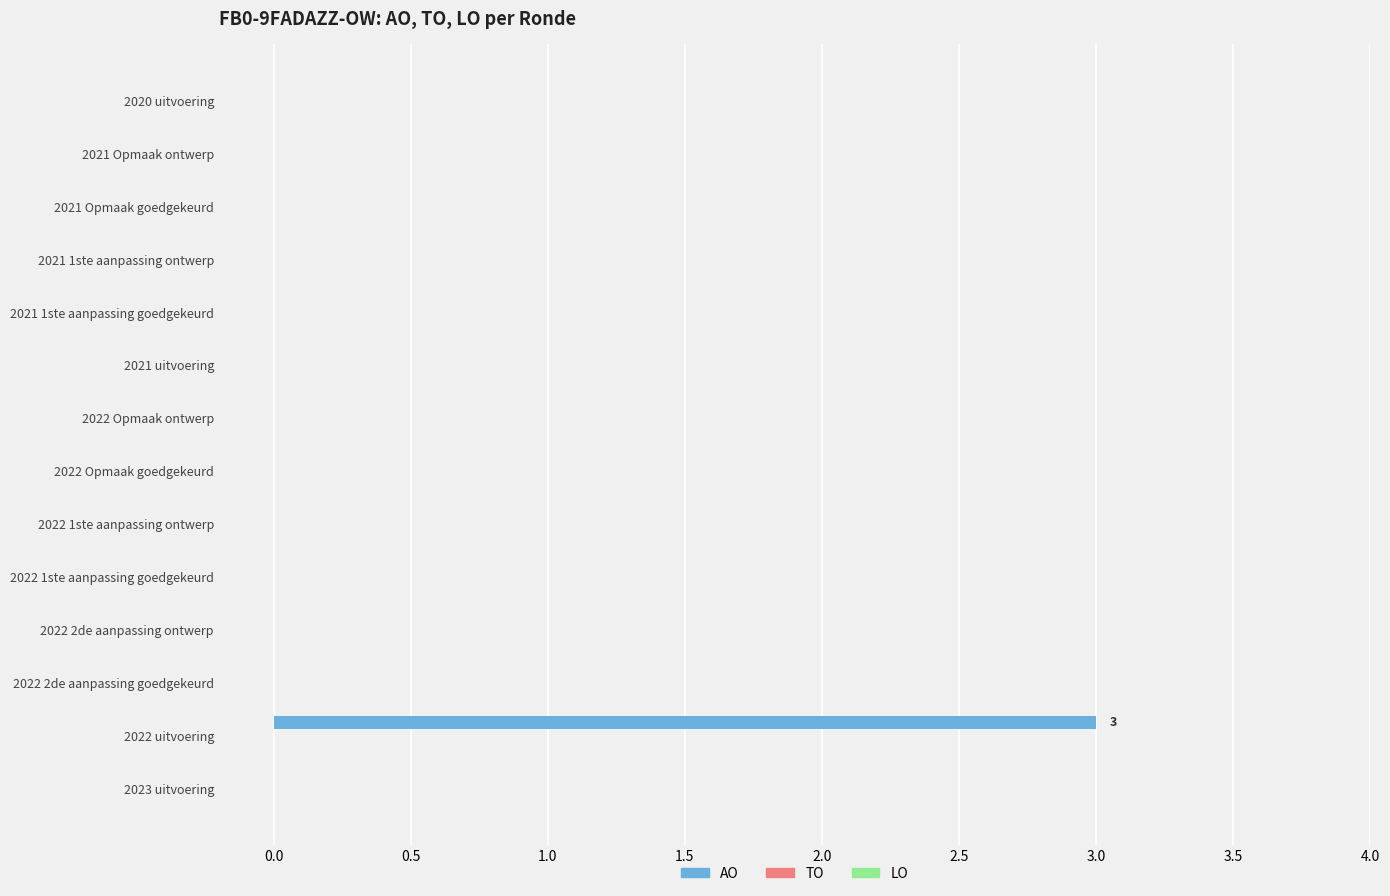

Between 2021 Opmaak goedgekeurd and 2022 uitvoering, which is larger?

2022 uitvoering